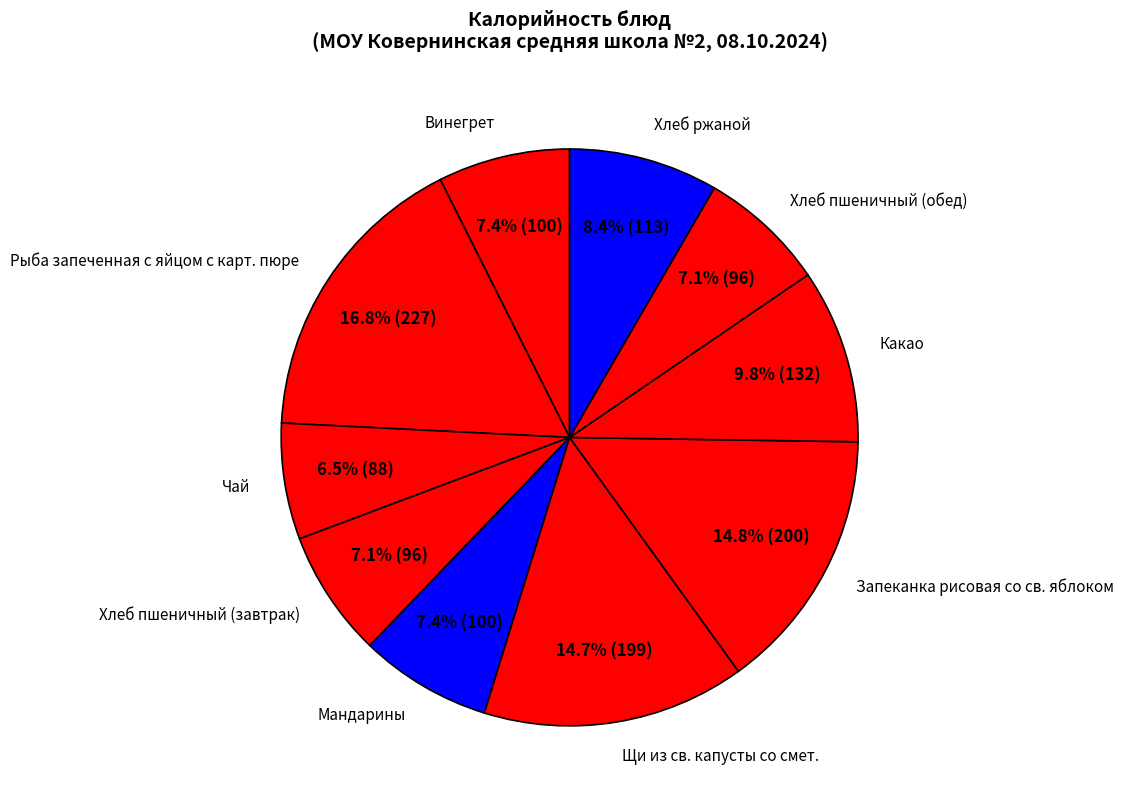

What percentage is the Хлеб пшеничный (завтрак) slice, to the nearest percent?

7%